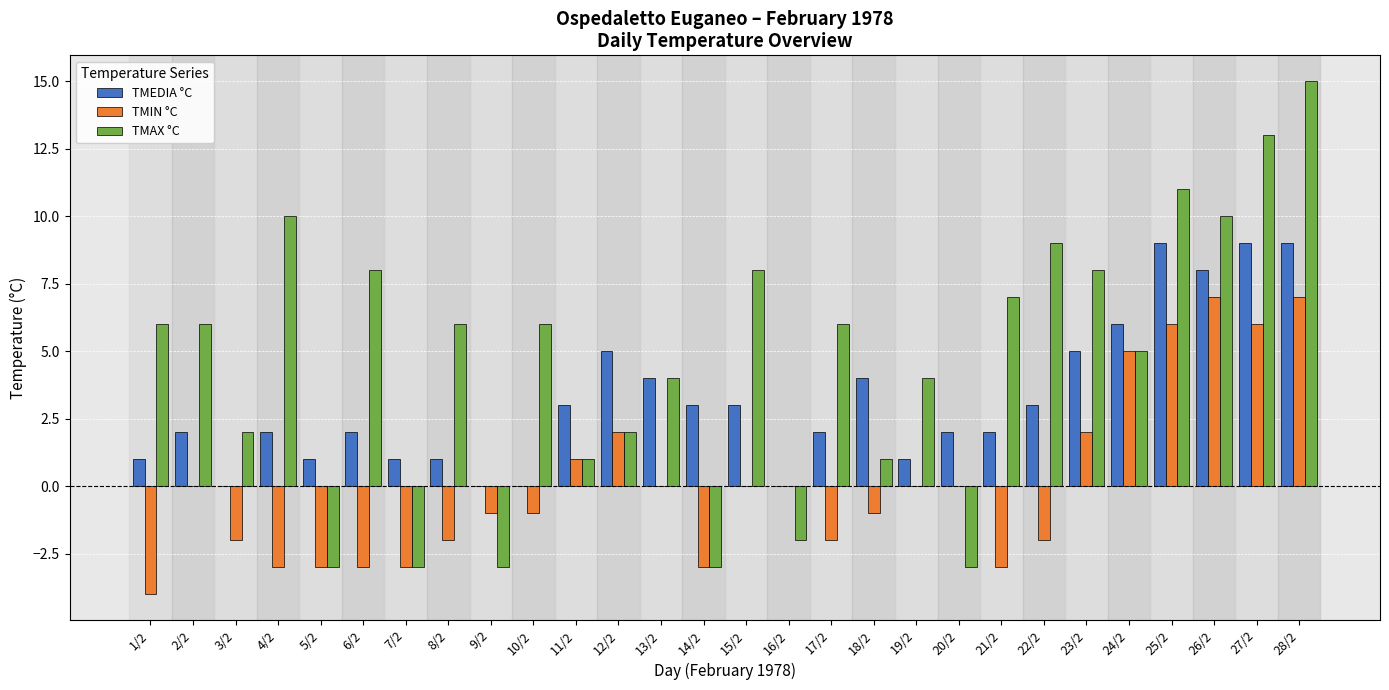

Reading left to right, transcribe all the data shown in this chart.

TMEDIA °C: 1	2	0	2	1	2	1	1	0	0	3	5	4	3	3	0	2	4	1	2	2	3	5	6	9	8	9	9
TMIN °C: -4	0	-2	-3	-3	-3	-3	-2	-1	-1	1	2	0	-3	0	0	-2	-1	0	0	-3	-2	2	5	6	7	6	7
TMAX °C: 6	6	2	10	-3	8	-3	6	-3	6	1	2	4	-3	8	-2	6	1	4	-3	7	9	8	5	11	10	13	15